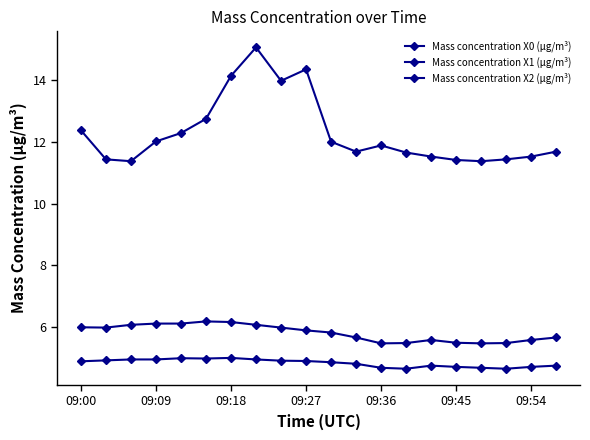

True or false: Mass concentration X2 (μg/m³) and Mass concentration X0 (μg/m³) intersect in this chart.

False